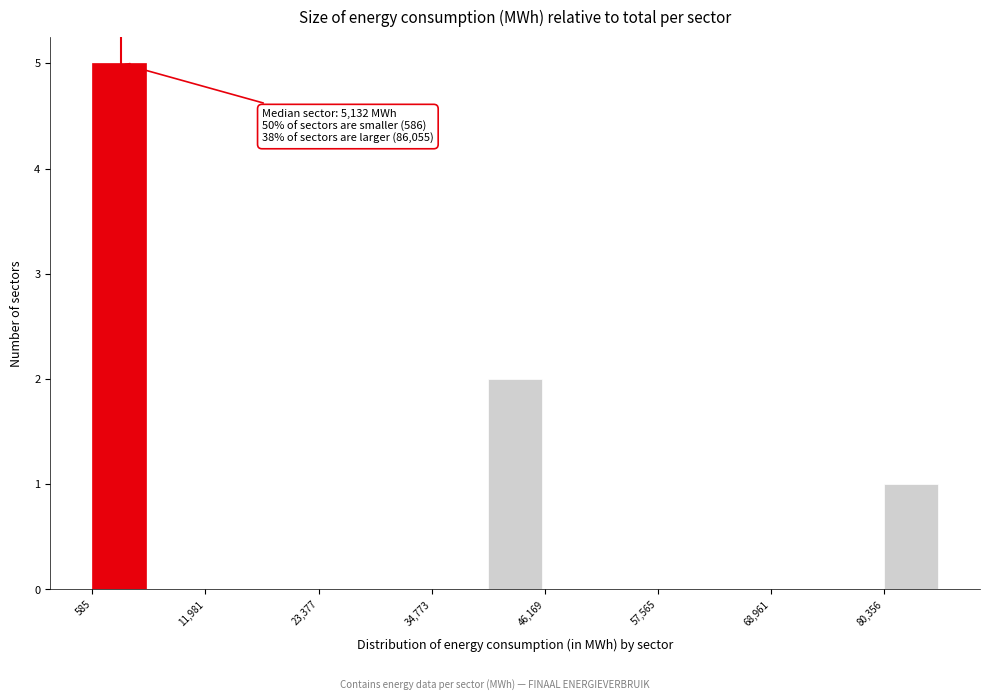

Read against the x-axis, roughly where is the centre of the tallest bar?

4000